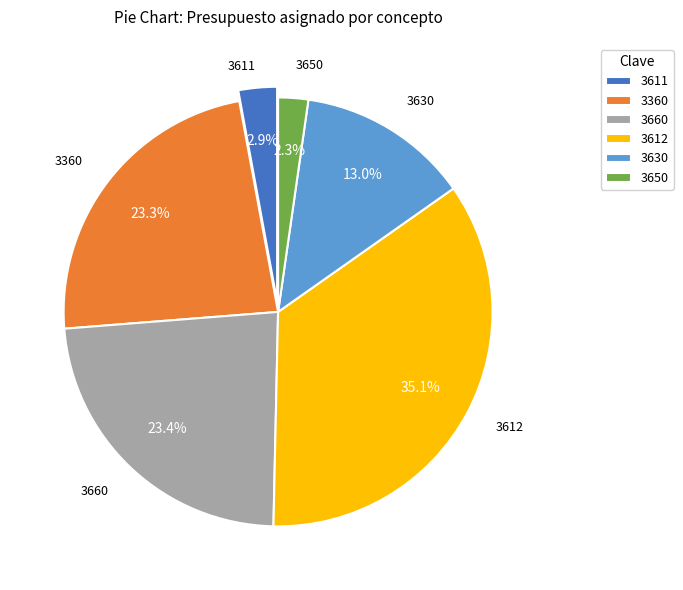

To the nearest percent, what percentage of the pie is 3660?

23%